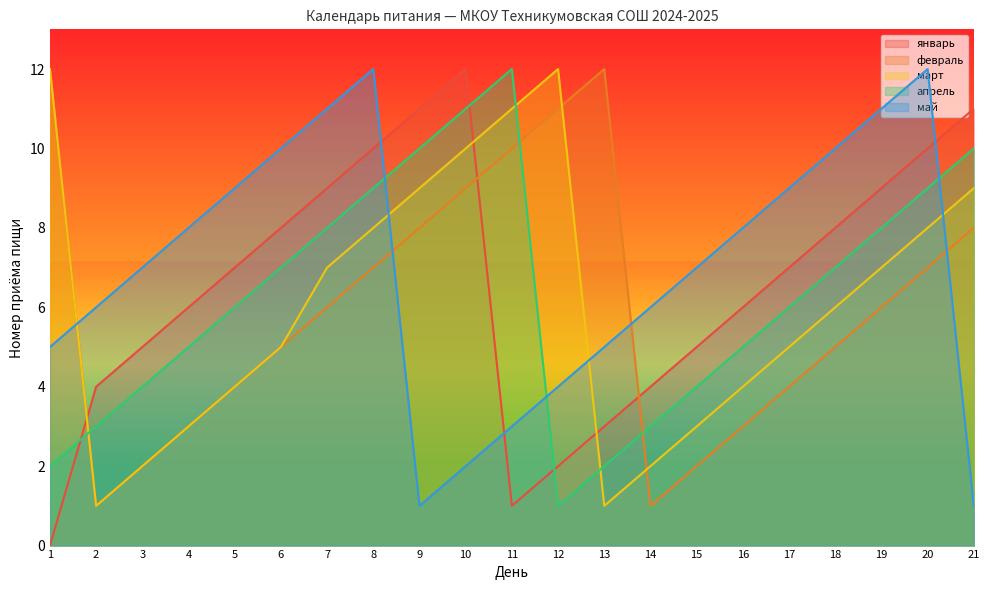

What are all the series names shown in the legend?

январь, февраль, март, апрель, май